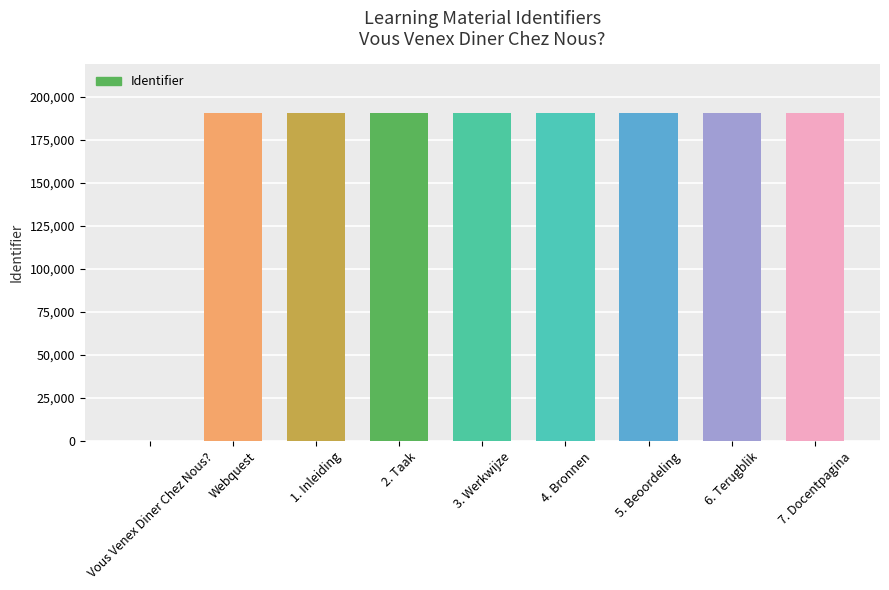

Are the bars grouped side by side (vs. stacked)?

No